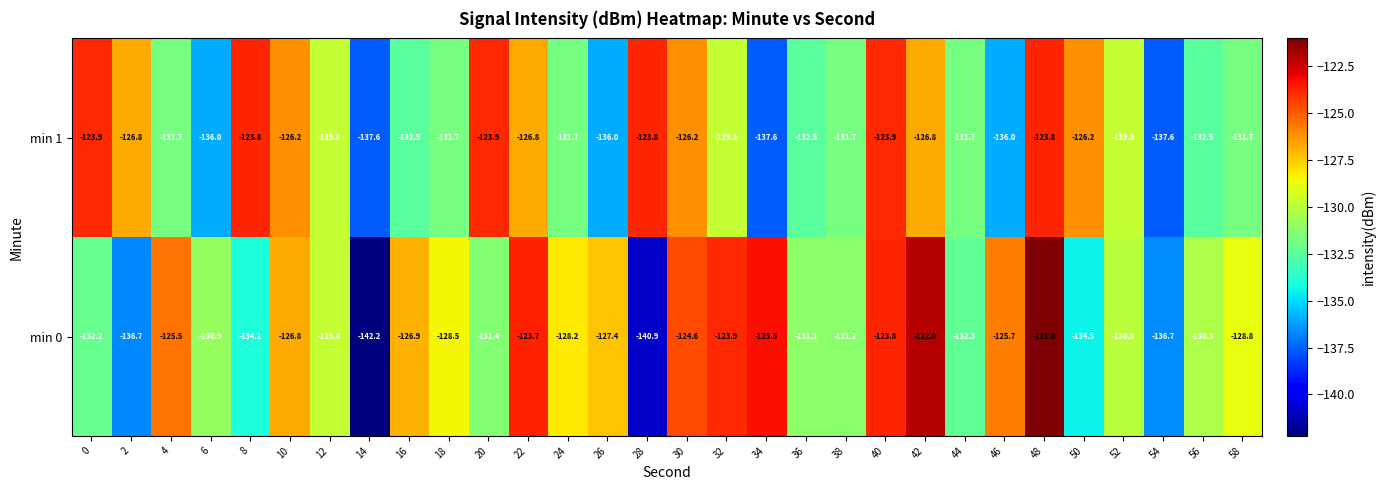

Which series has the largest total across all categories?

min 0